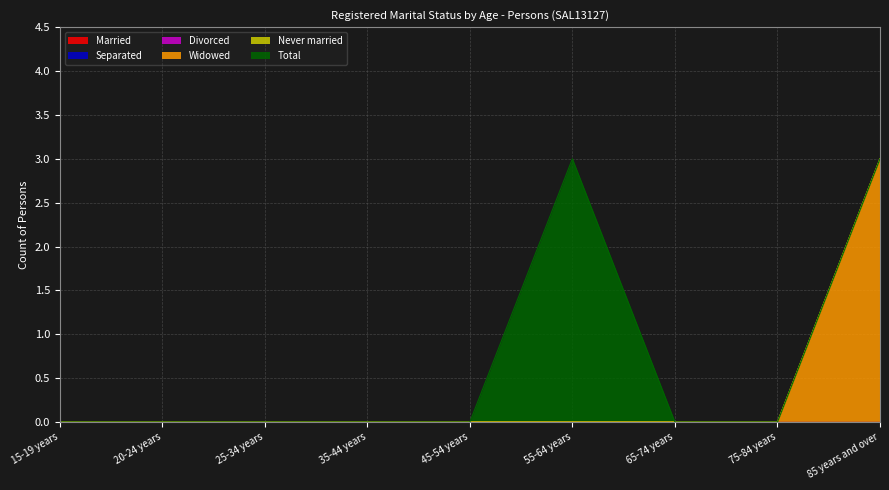

What is the label of the 7th point from the right?

25-34 years